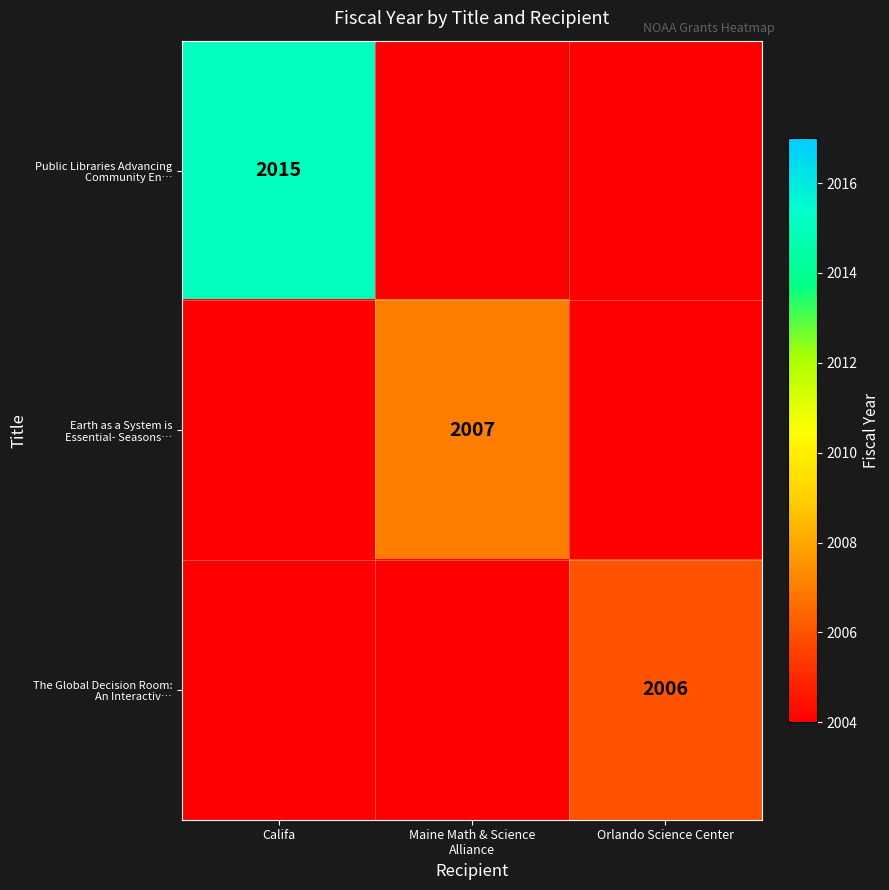

At which category does the chart reach its minimum across all series?

Orlando Science Center